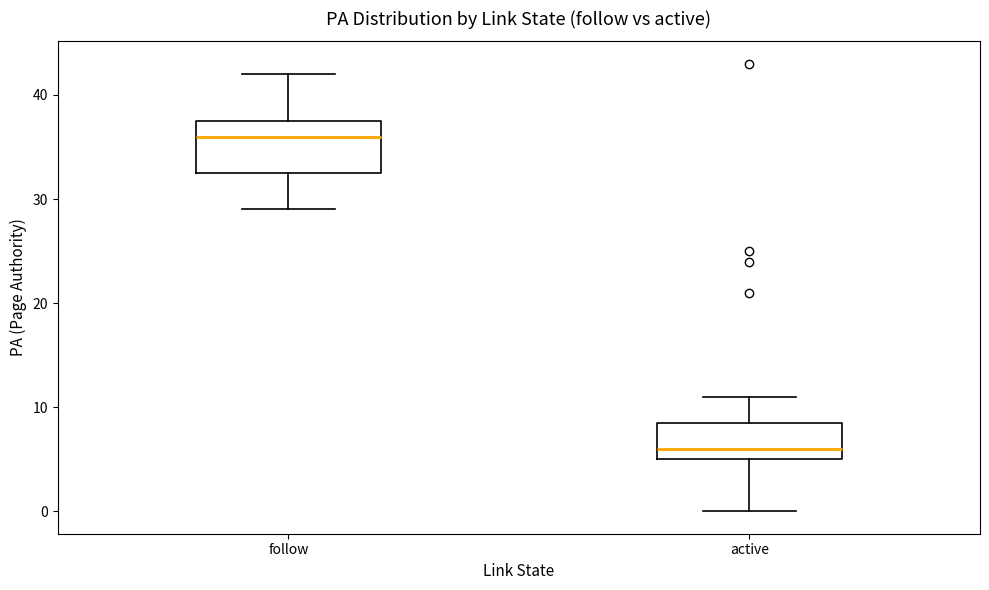

Where does the upper whisker of the box for follow end on the y-axis? The values are not printed on the chart, so give them approximately, as read against the axis.

42